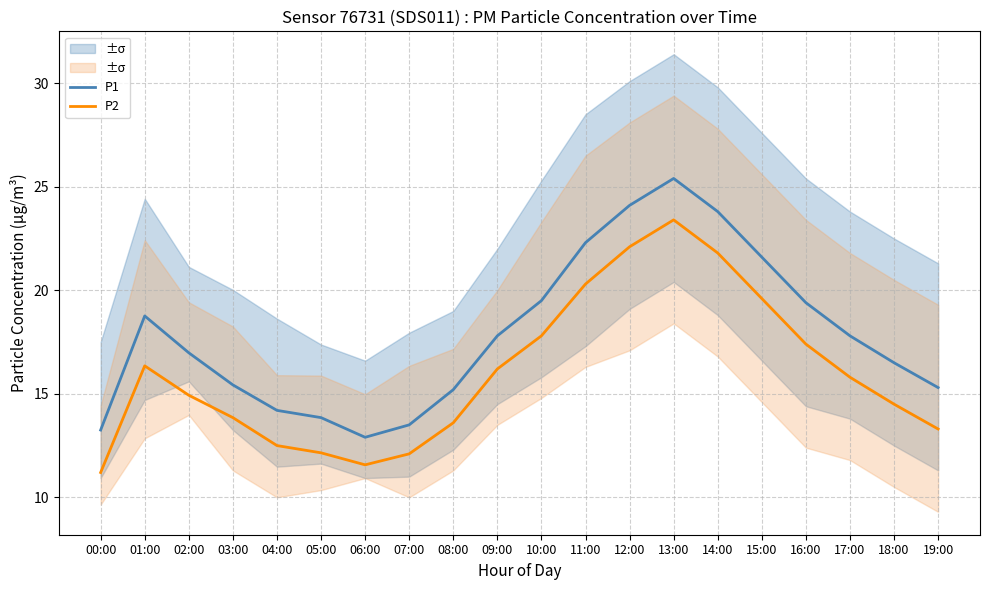

In P1, how many points are higher than both neighbors (excluding endpoints)?

2